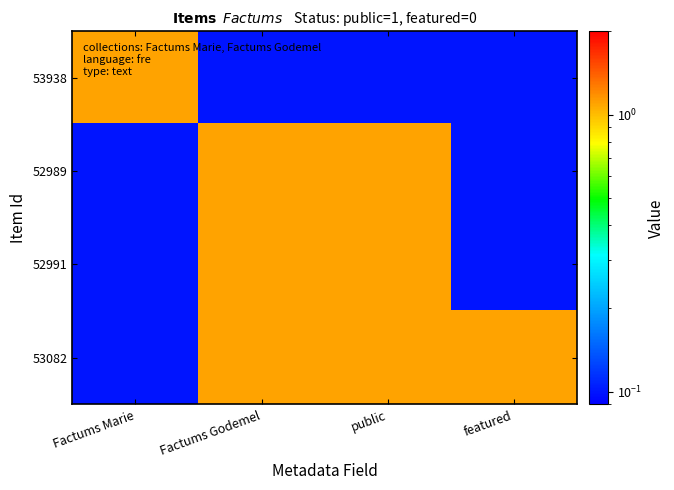

Reading left to right, extract all data points from this chart.

53938: Factums Marie=1.1	Factums Godemel=0.1	public=0.1	featured=0.1
52989: Factums Marie=0.1	Factums Godemel=1.1	public=1.1	featured=0.1
52991: Factums Marie=0.1	Factums Godemel=1.1	public=1.1	featured=0.1
53082: Factums Marie=0.1	Factums Godemel=1.1	public=1.1	featured=1.1